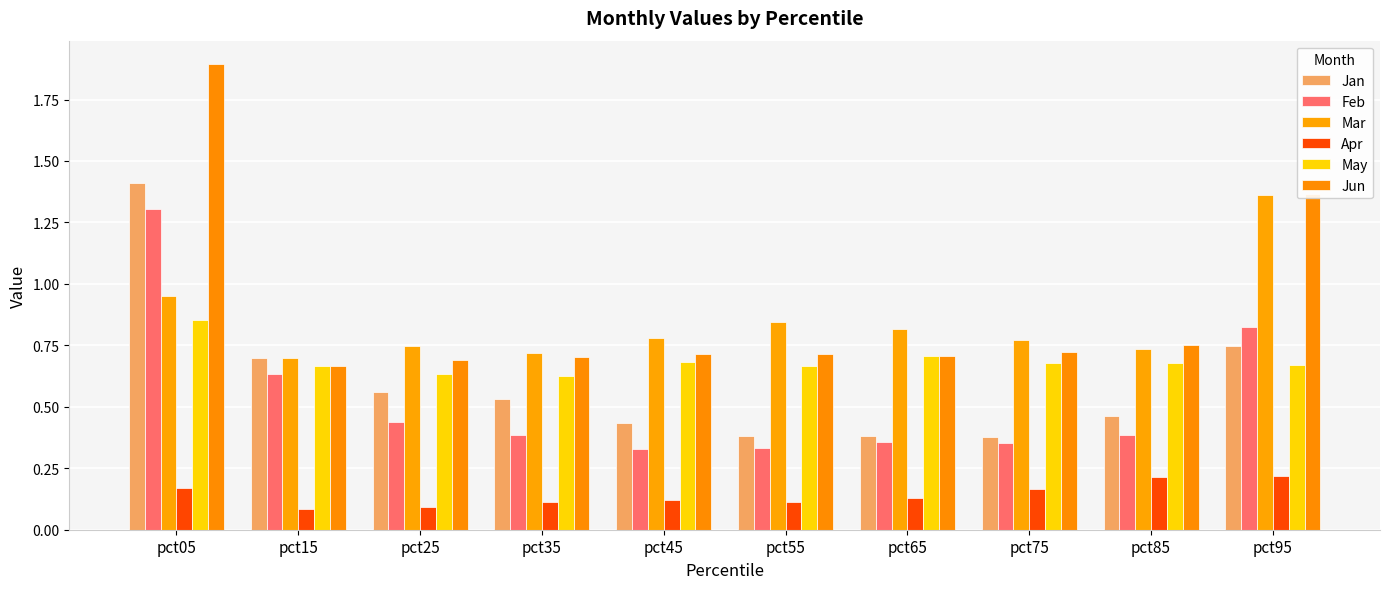

Reading right to left, what are all the values shown in this chart?

Jan: 0.7	0.5	0.4	0.4	0.4	0.4	0.5	0.6	0.7	1.4
Feb: 0.8	0.4	0.4	0.4	0.3	0.3	0.4	0.4	0.6	1.3
Mar: 1.4	0.7	0.8	0.8	0.8	0.8	0.7	0.7	0.7	1.0
Apr: 0.2	0.2	0.2	0.1	0.1	0.1	0.1	0.1	0.1	0.2
May: 0.7	0.7	0.7	0.7	0.7	0.7	0.6	0.6	0.7	0.9
Jun: 1.4	0.8	0.7	0.7	0.7	0.7	0.7	0.7	0.7	1.9